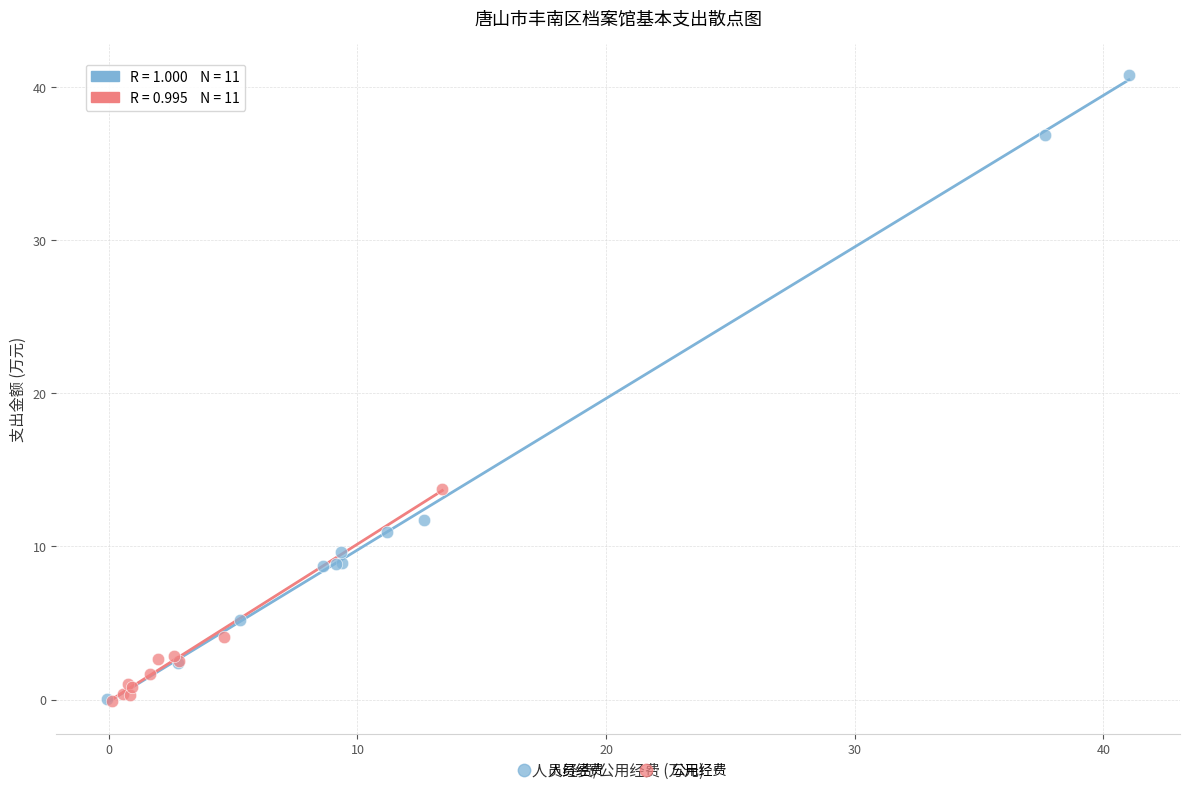

Which series has the widest spread of Y values?

人员经费